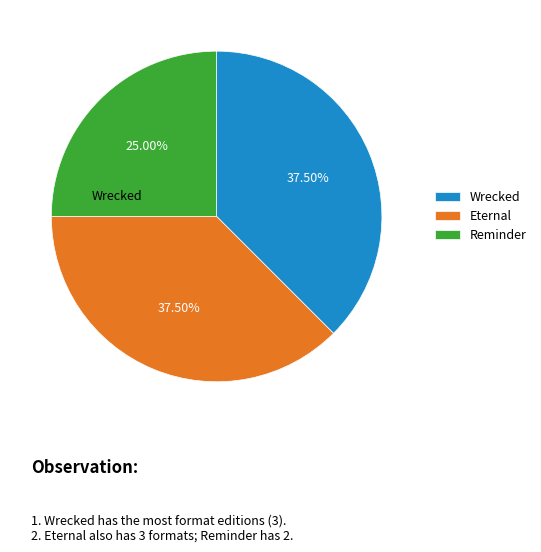

What is the smallest slice in the pie chart?

Reminder